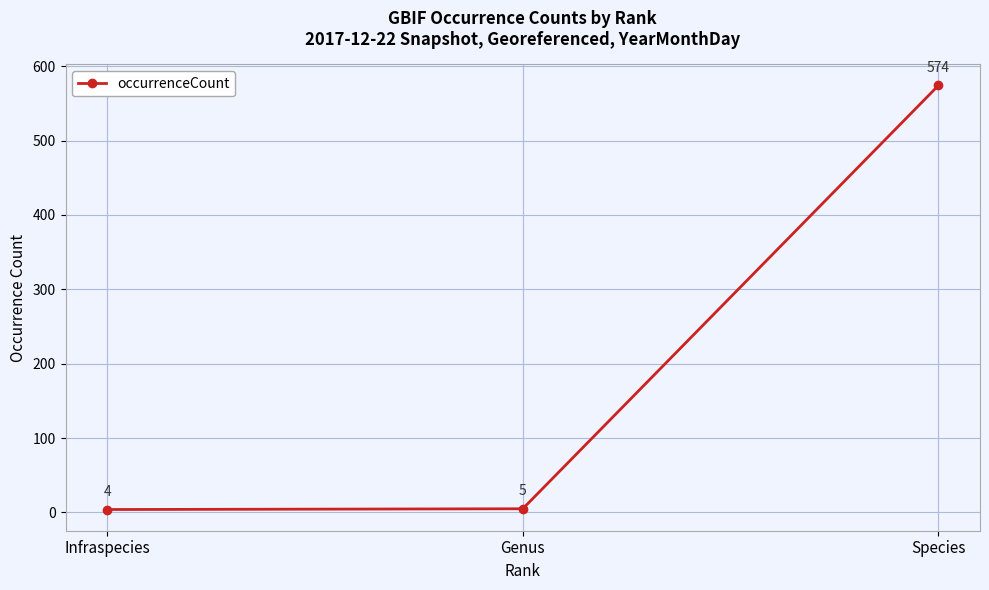

What is the difference between the maximum and second lowest values?

569